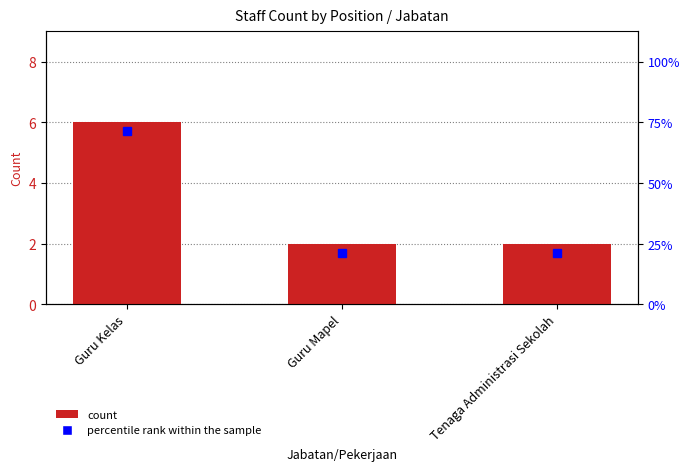

Reading right to left, list all the values displayed in this chart.

Tenaga Administrasi Sekolah=2	Guru Mapel=2	Guru Kelas=6